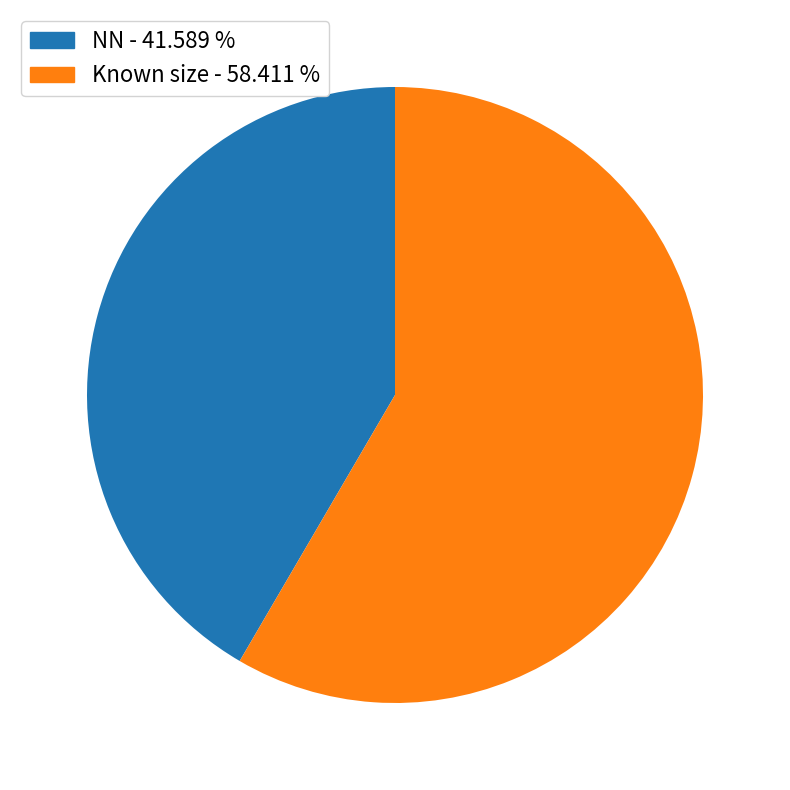

Rank the categories by value from lowest to highest.

NN - 41.589 %, Known size - 58.411 %